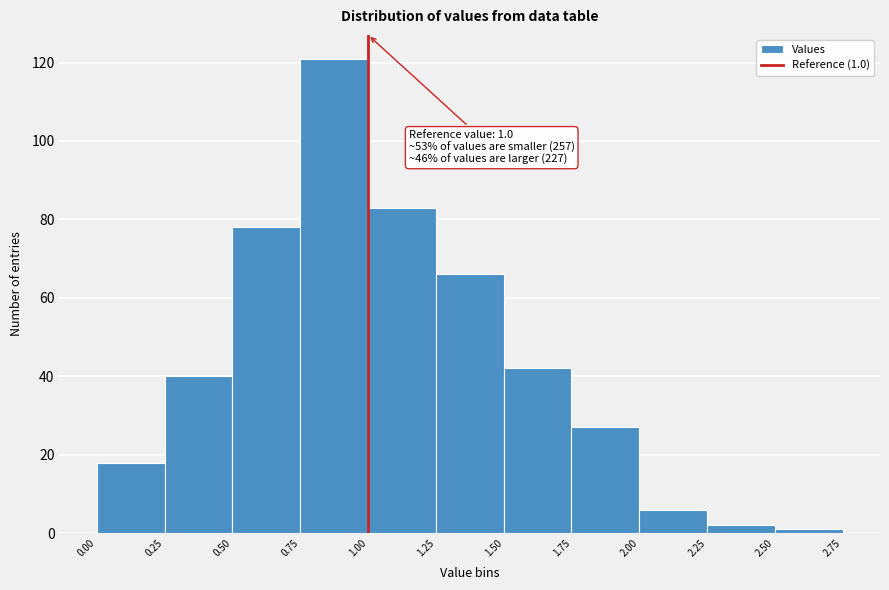

Which range on the x-axis has the tallest bar?

0.75 to 1.00